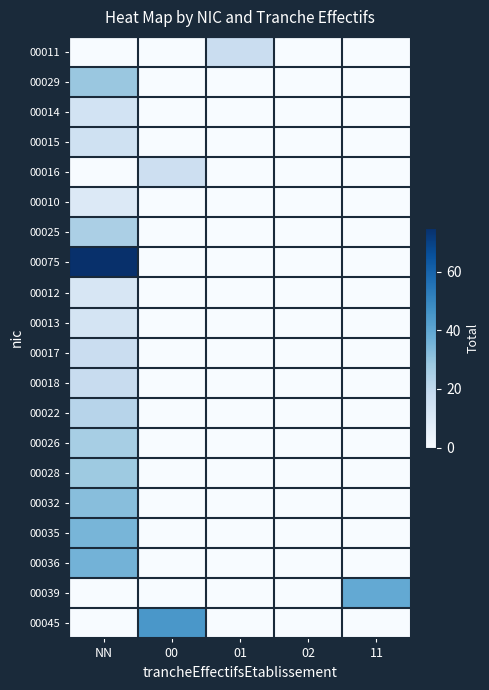

Which series has the largest range (max minus min)?

00075